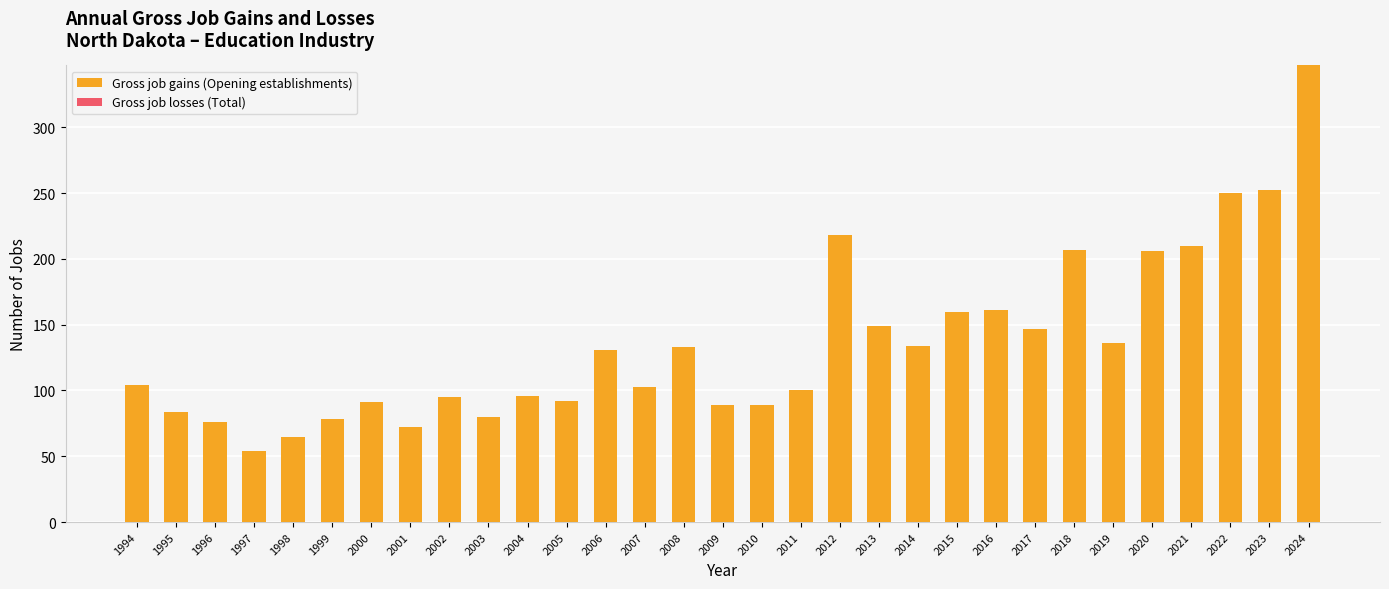

How many bars are there in total?

31